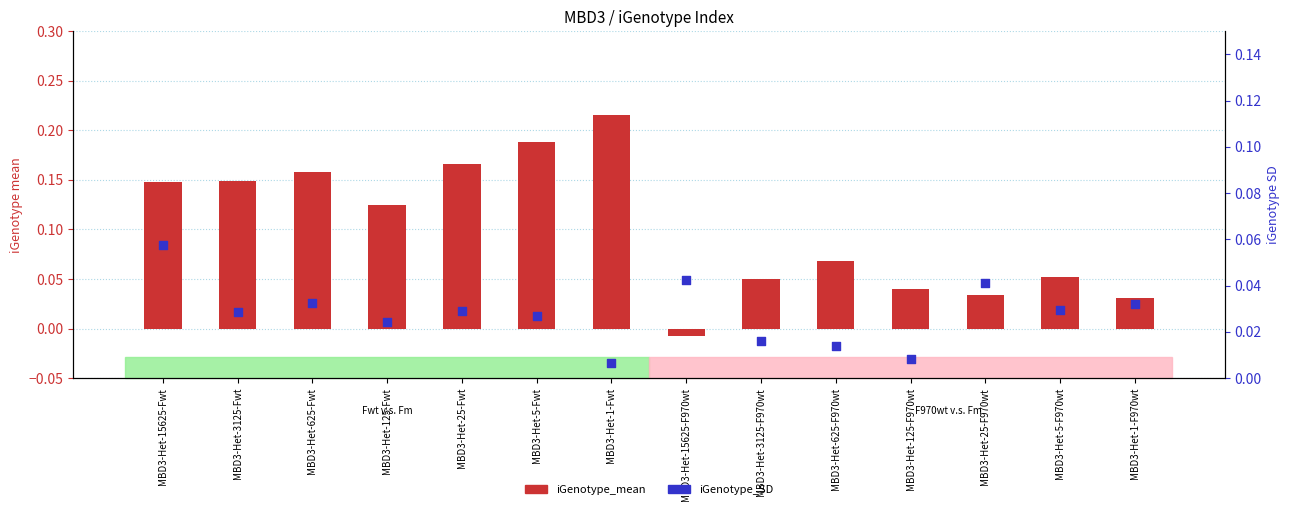

At which category is the sum across all series the highest?

MBD3-Het-1-Fwt